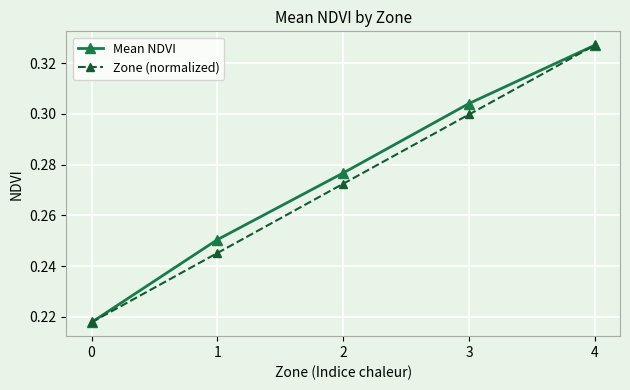

The value of Mean NDVI at 1 is 0.3. True or false?

True